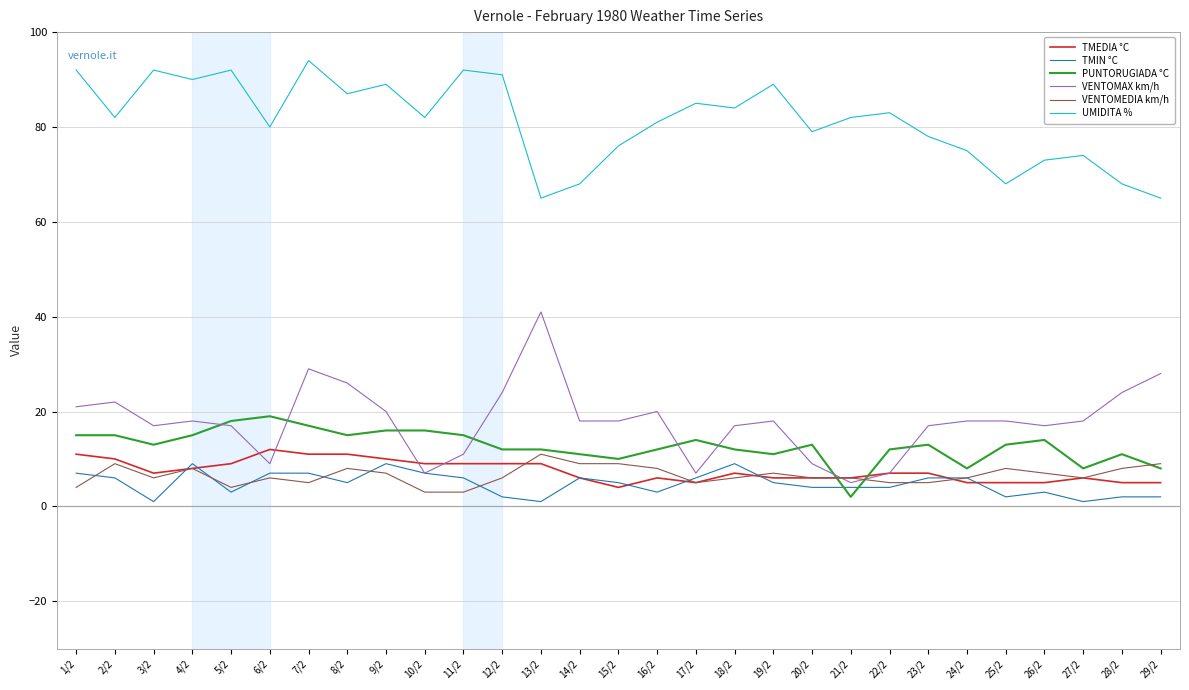

The value of UMIDITA % at 10/2 is 129. True or false?

False